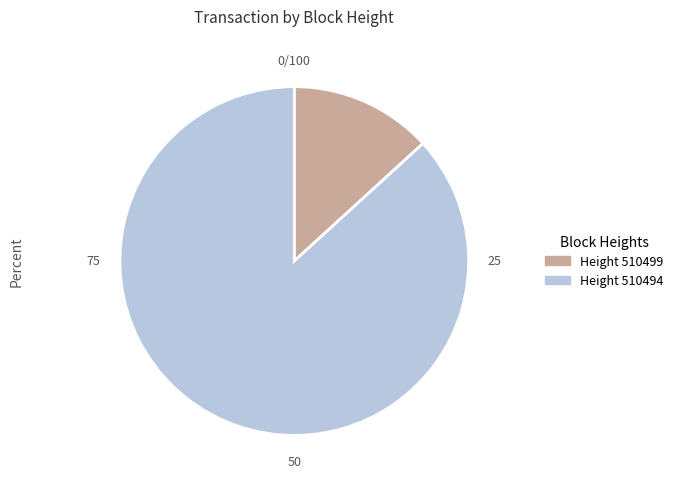

Is there any slice that represents more than half of the pie?

Yes